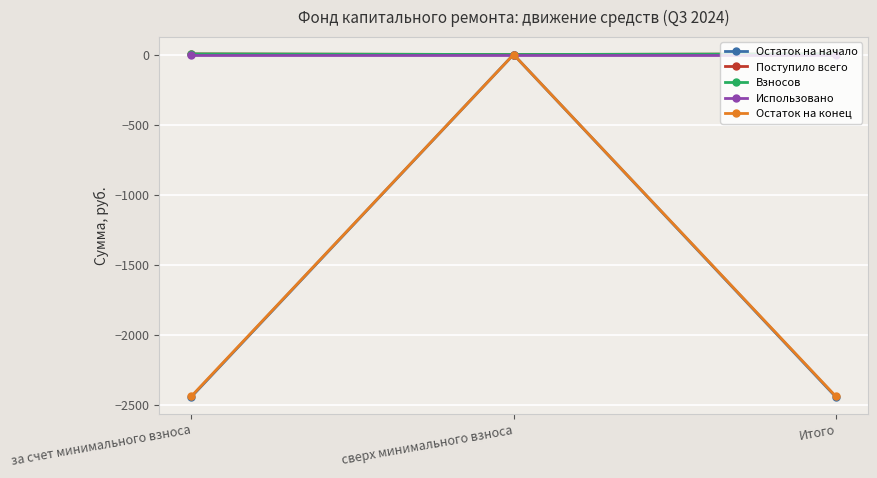

What is the label of the 2nd point from the right?

сверх минимального взноса